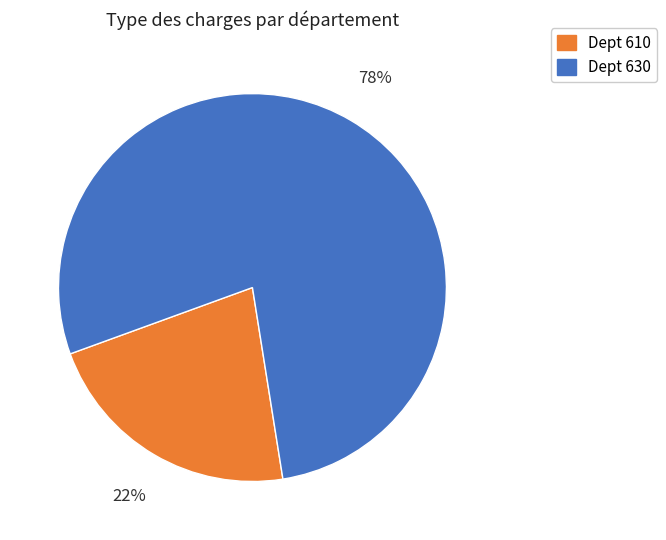

Is there any slice that represents more than half of the pie?

Yes